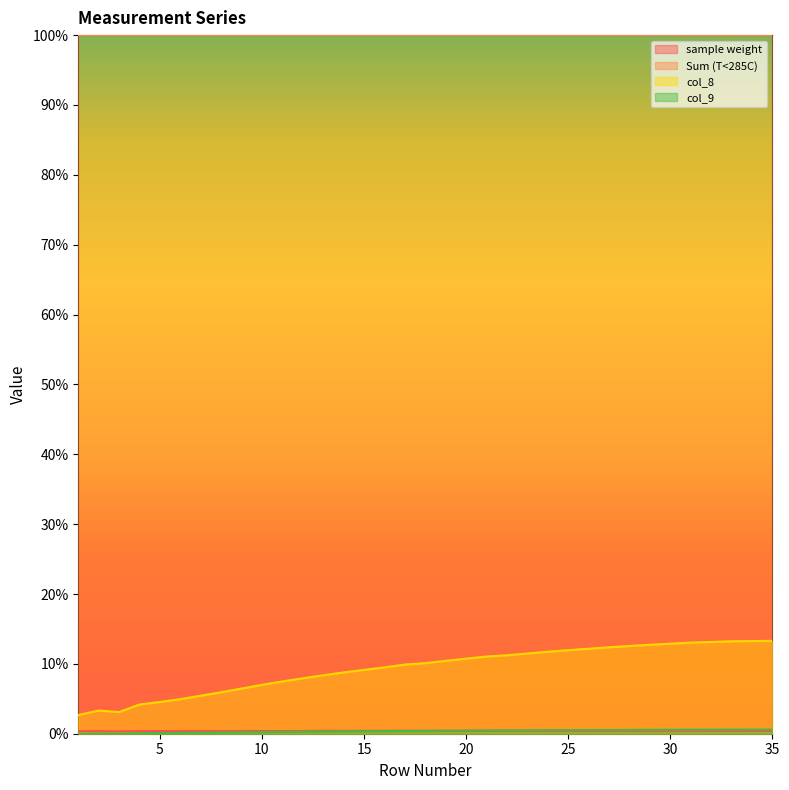

Between 1 and 5, which is larger?

5